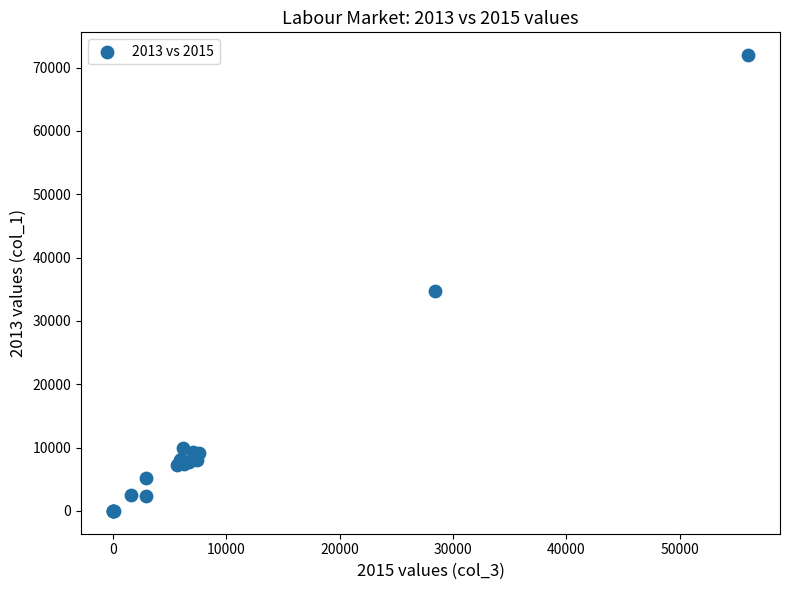

What Y value in the scatter plot is closest to 35989?

34775.0